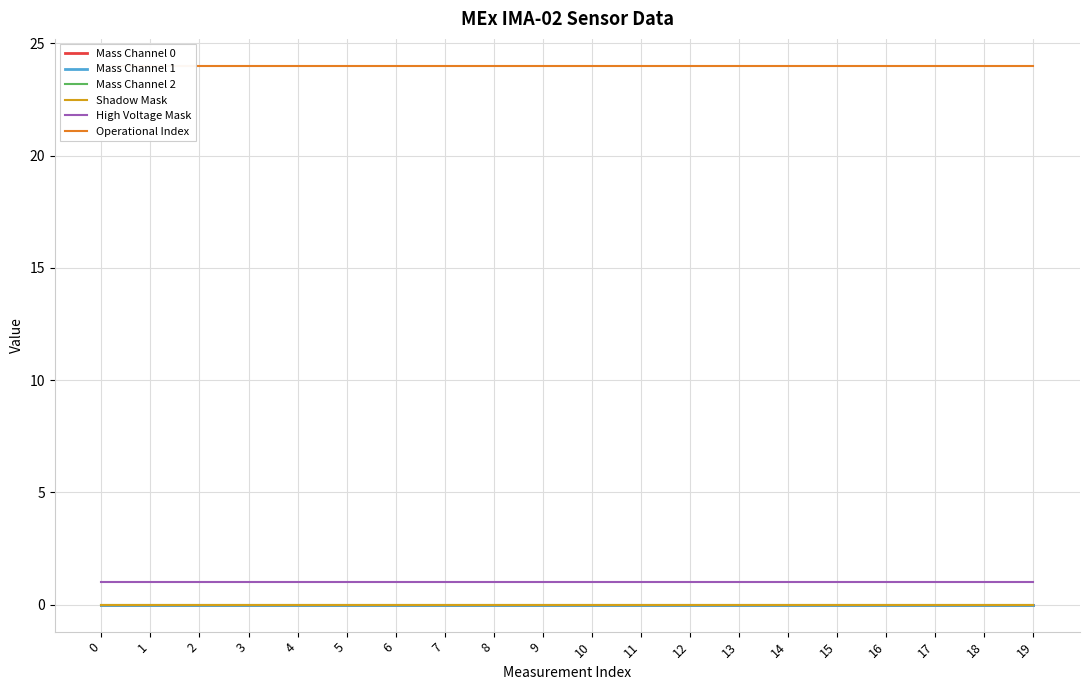

True or false: High Voltage Mask and Mass Channel 0 intersect in this chart.

False